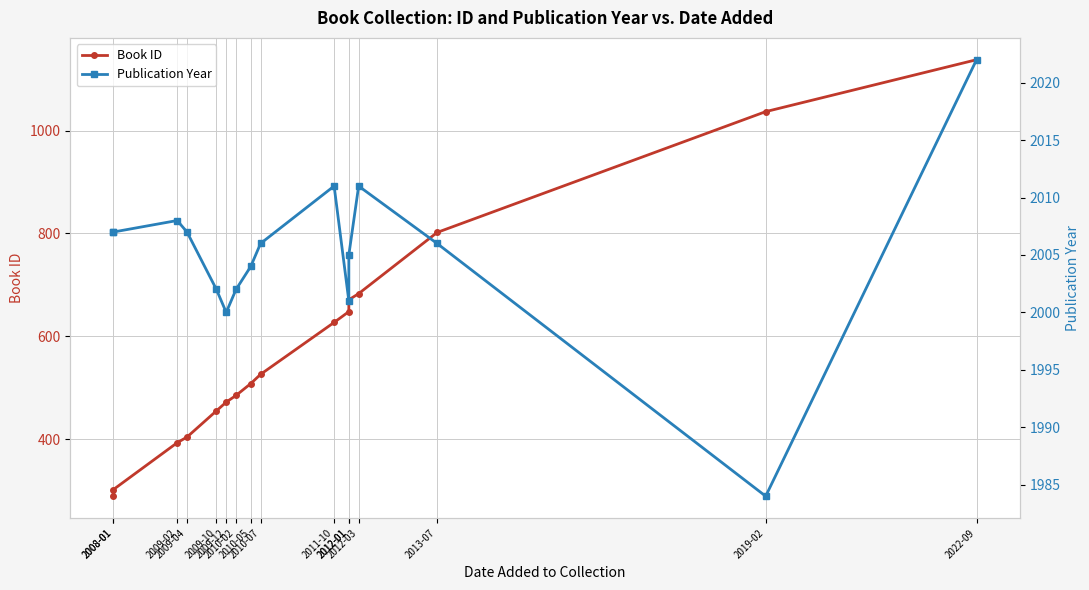

Reading right to left, extract all data points from this chart.

Book ID: 2022-09=1138	2019-02=1037	2013-07=802	2012-03=683	2012-01=671	2012-01=648	2011-10=627	2010-07=526	2010-05=508	2010-02=485	2009-12=472	2009-10=455	2009-04=404	2009-02=393	2008-01=302	2008-01=289
Publication Year: 2022-09=2022	2019-02=1984	2013-07=2006	2012-03=2011	2012-01=2005	2012-01=2001	2011-10=2011	2010-07=2006	2010-05=2004	2010-02=2002	2009-12=2000	2009-10=2002	2009-04=2007	2009-02=2008	2008-01=2007	2008-01=2007